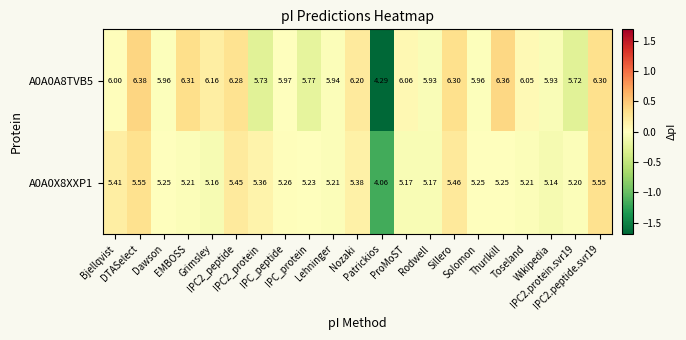

How many values in the A0A0X8XXP1 series exceed 5?

20